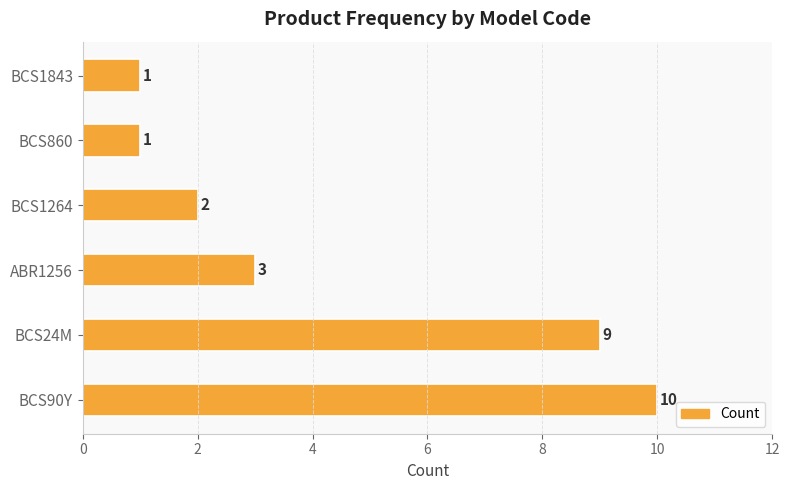

Reading bottom to top, extract all data points from this chart.

10	9	3	2	1	1